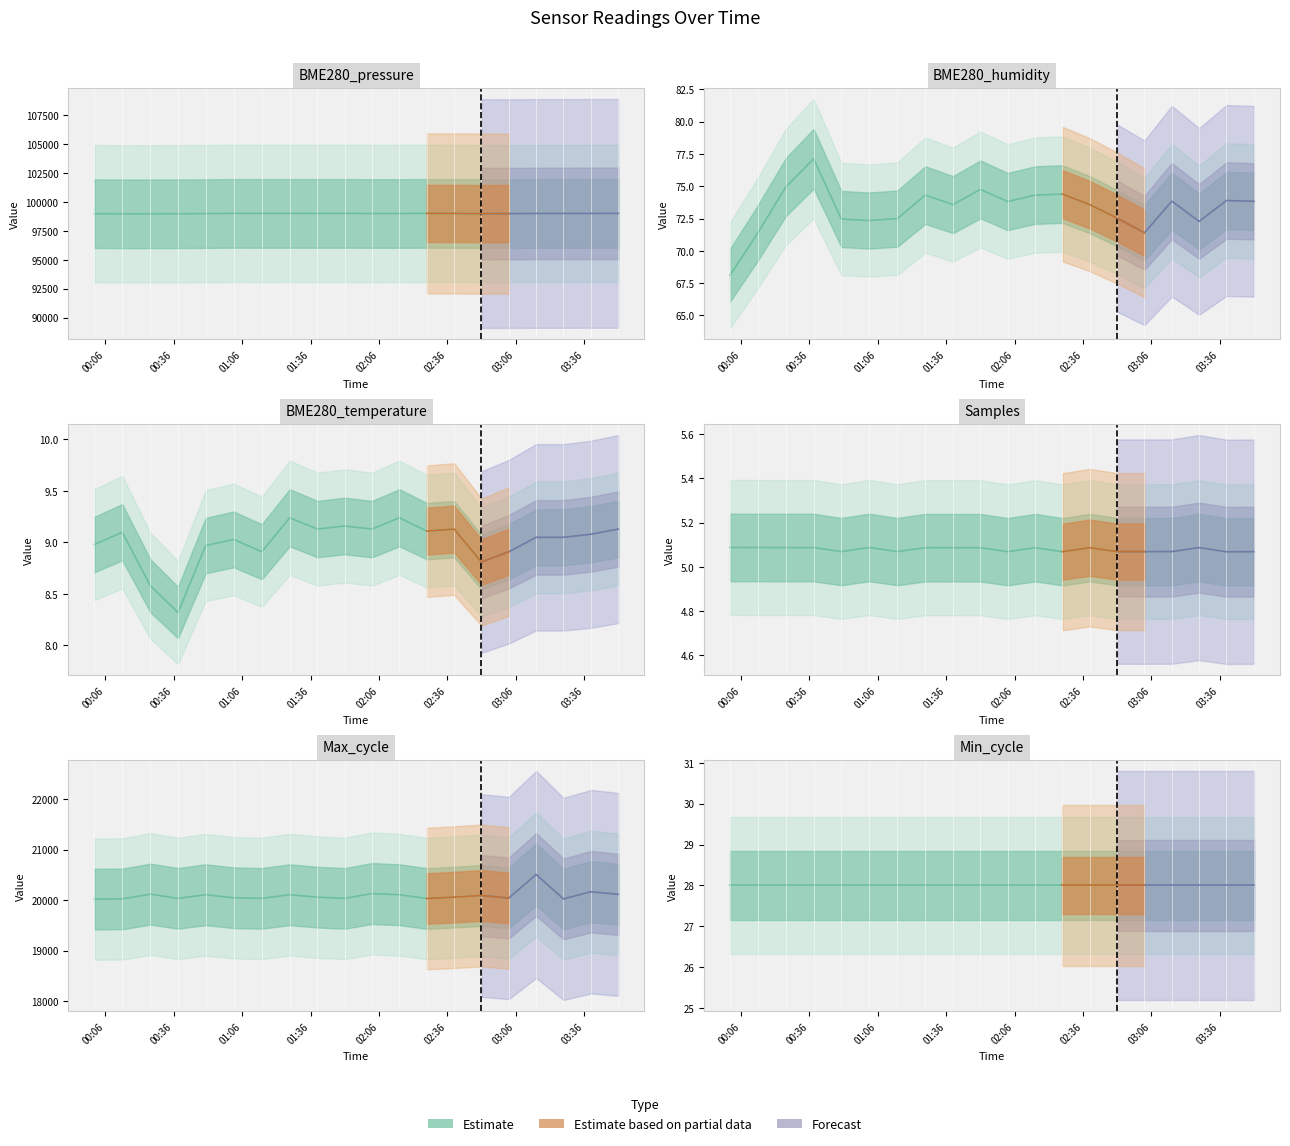

Which series has the widest spread of values?

Max_cycle